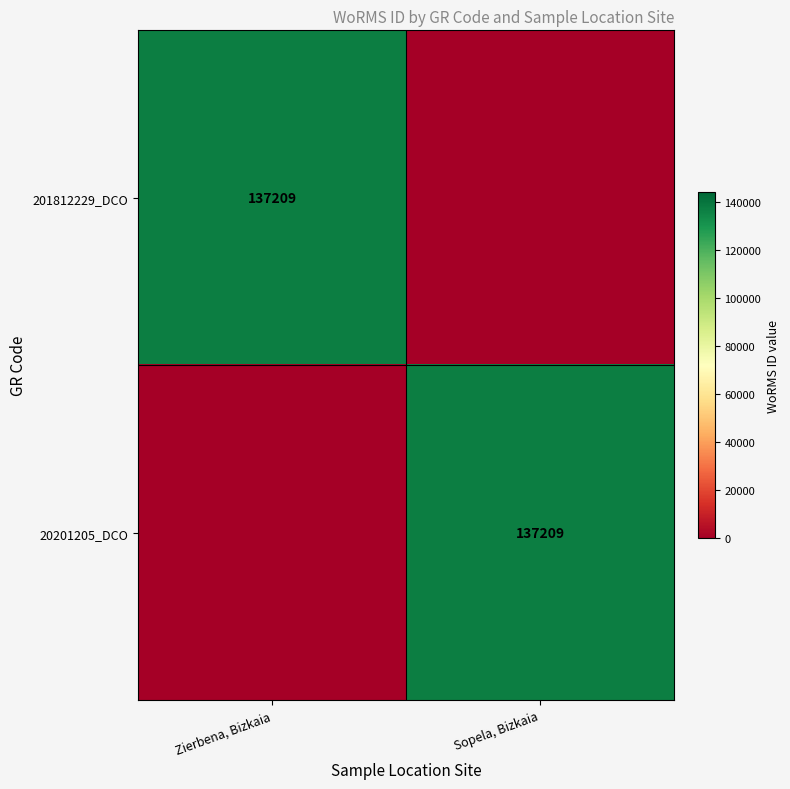

True or false: 201812229_DCO has a value of 137209 at Zierbena, Bizkaia.

True